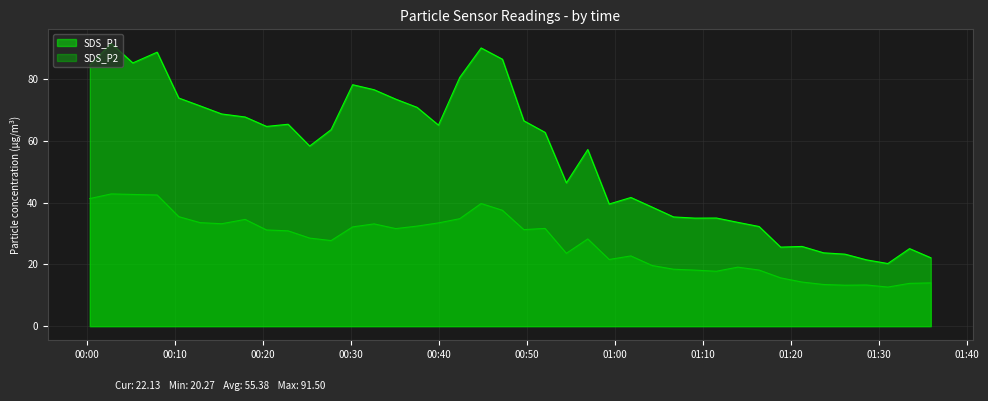

Is it true that SDS_P1 equals 84.5 at 2024/01/31 00:00:22?

True